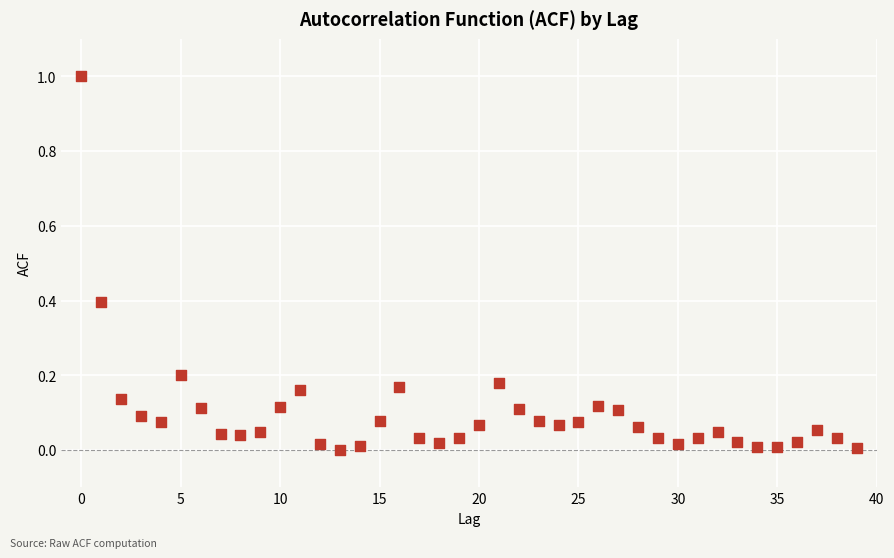

What is the range of Y values (max minus min)?

1.0